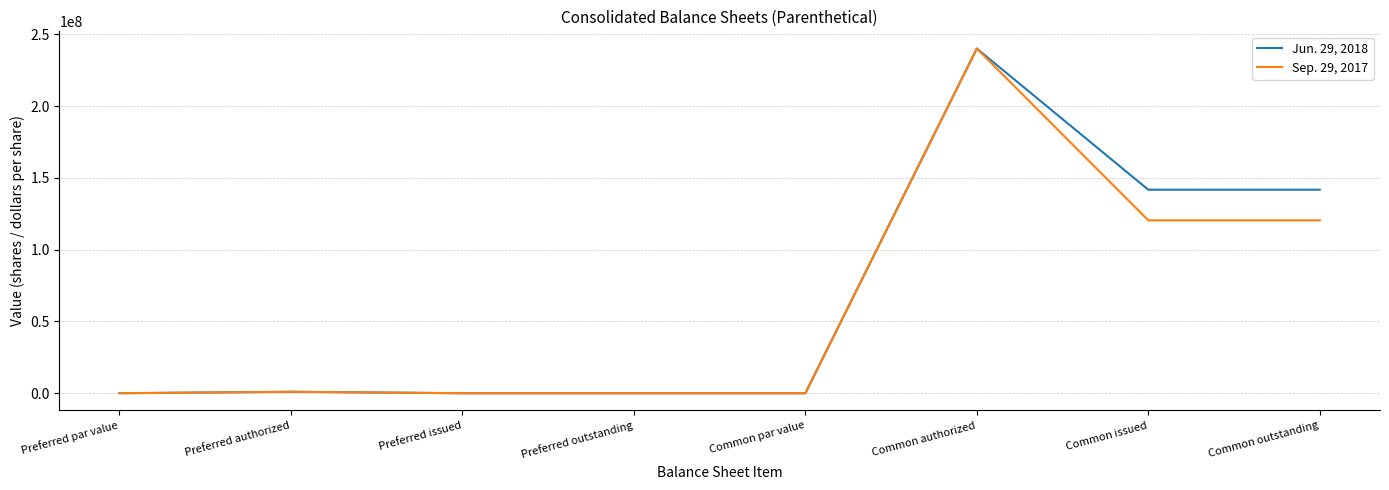

Rank the series by their average value, from highest to lowest.

Jun. 29, 2018, Sep. 29, 2017